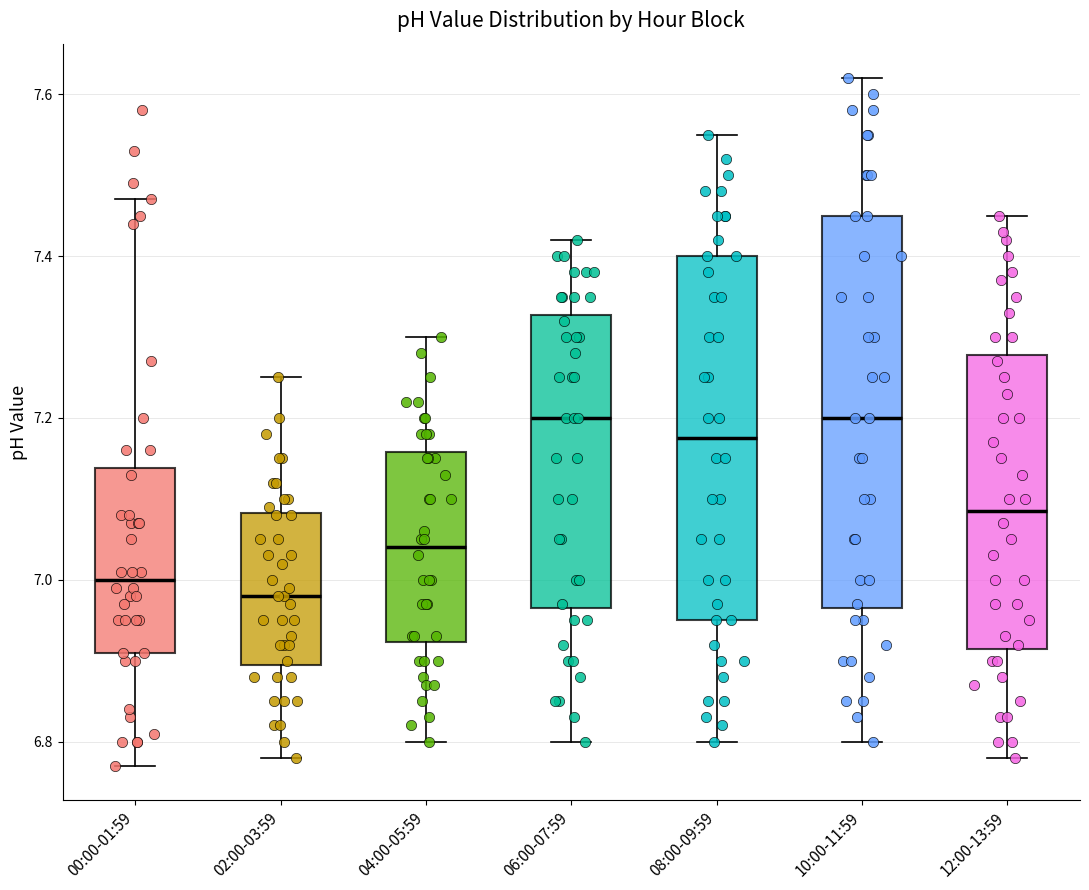

Reading left to right, read every box against the y-axis: the position of its median line, the range the box covers, and the ends of its whiskers. The values are not printed on the chart, so give them approximately, as read against the axis.

00:00-01:59: median 7.00, box 6.92 to 7.14, whiskers 6.78 to 7.48
02:00-03:59: median 6.98, box 6.90 to 7.08, whiskers 6.78 to 7.26
04:00-05:59: median 7.04, box 6.92 to 7.16, whiskers 6.80 to 7.30
06:00-07:59: median 7.20, box 6.96 to 7.32, whiskers 6.80 to 7.42
08:00-09:59: median 7.18, box 6.96 to 7.40, whiskers 6.80 to 7.56
10:00-11:59: median 7.20, box 6.96 to 7.46, whiskers 6.80 to 7.62
12:00-13:59: median 7.08, box 6.92 to 7.28, whiskers 6.78 to 7.46